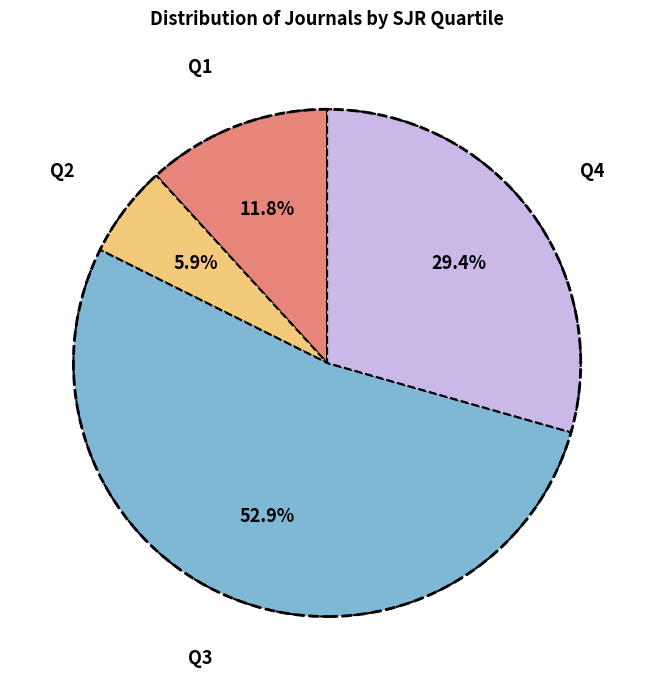

Is Q1 the majority of the pie?

No